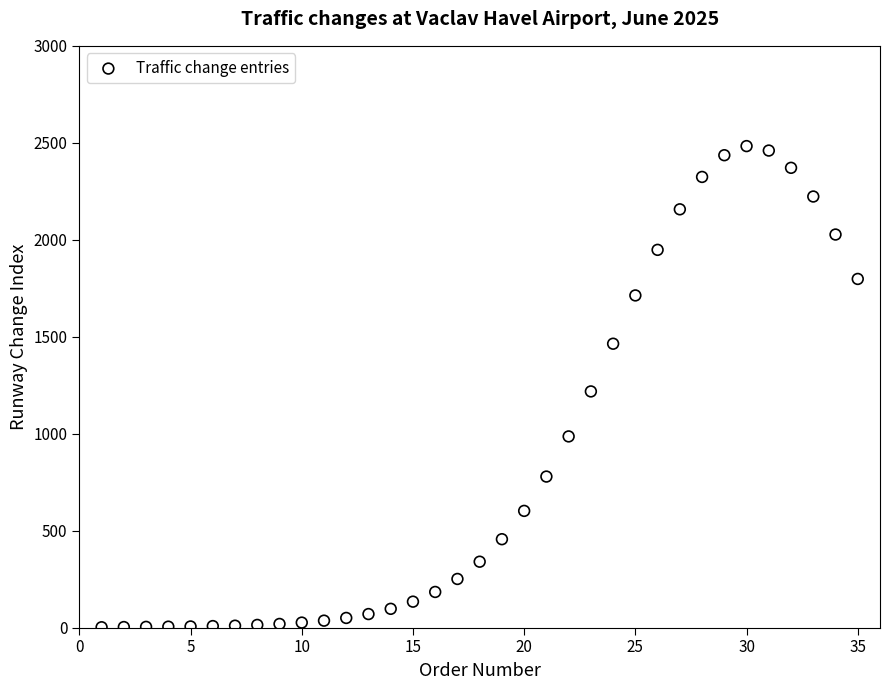

What is the range of Y values (max minus min)?

2481